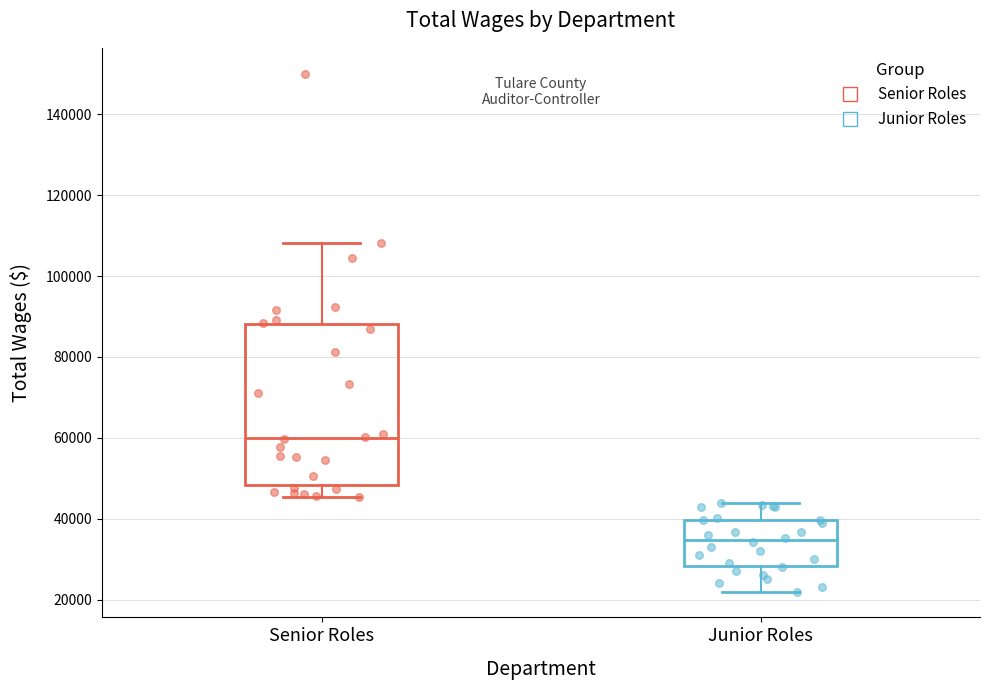

Where is the lower edge of the box for Junior Roles on the y-axis? The values are not printed on the chart, so give them approximately, as read against the axis.

28000